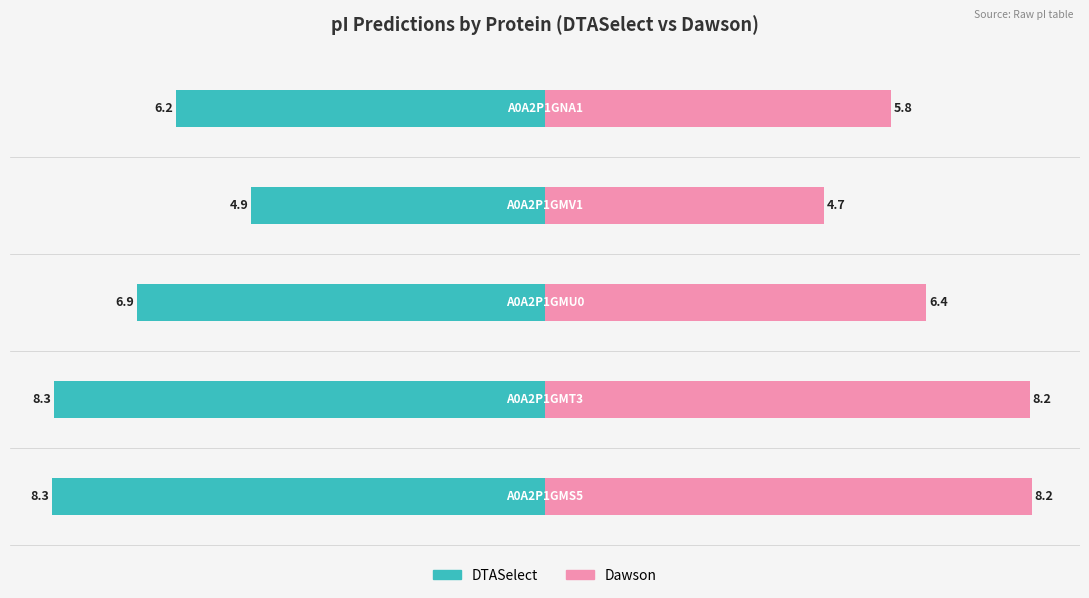

Reading right to left, list all the values displayed in this chart.

DTASelect: A0A2P1GNA1=6.2	A0A2P1GMV1=4.9	A0A2P1GMU0=6.9	A0A2P1GMT3=8.3	A0A2P1GMS5=8.3
Dawson: A0A2P1GNA1=5.8	A0A2P1GMV1=4.7	A0A2P1GMU0=6.4	A0A2P1GMT3=8.2	A0A2P1GMS5=8.2